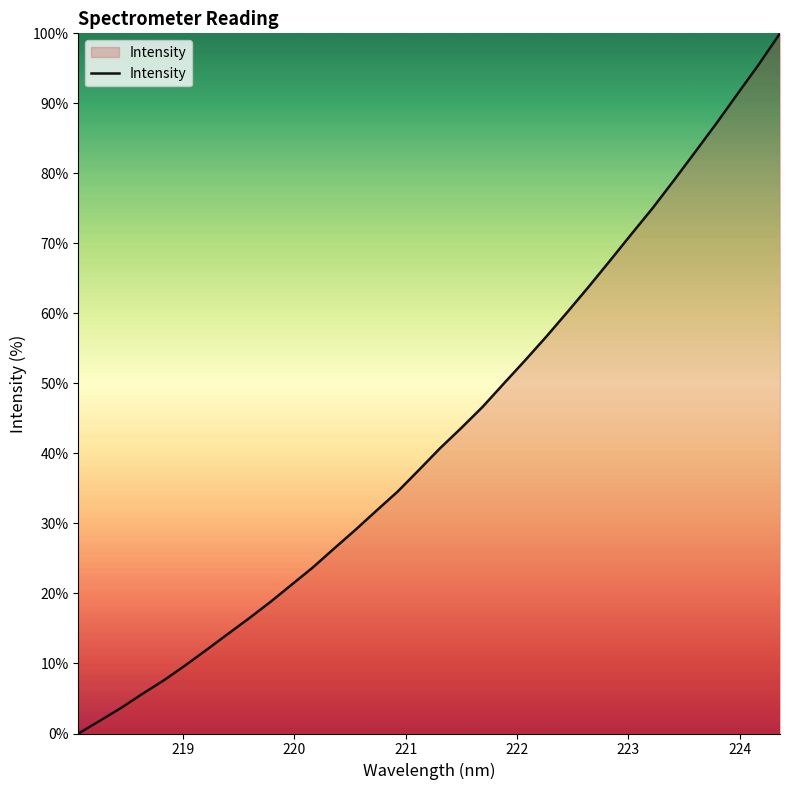

What is the greatest value displayed?

100.0